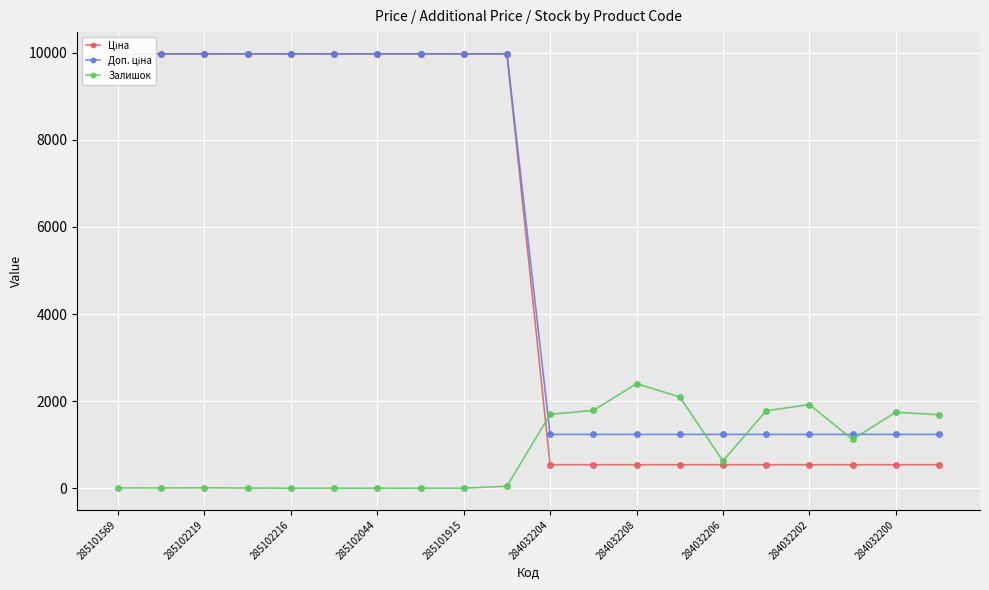

True or false: Залишок has more than 1 interior local peaks.

True